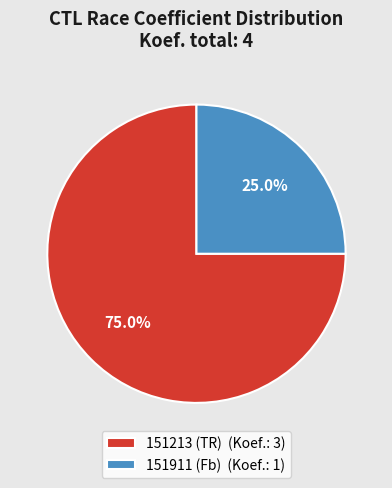

Which slice is the largest?

151213 (TR)